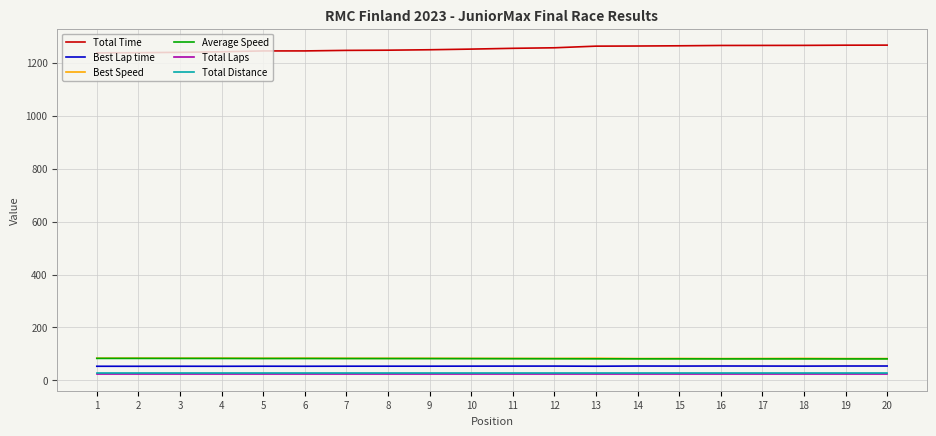

What are all the series names shown in the legend?

Total Time, Best Lap time, Best Speed, Average Speed, Total Laps, Total Distance